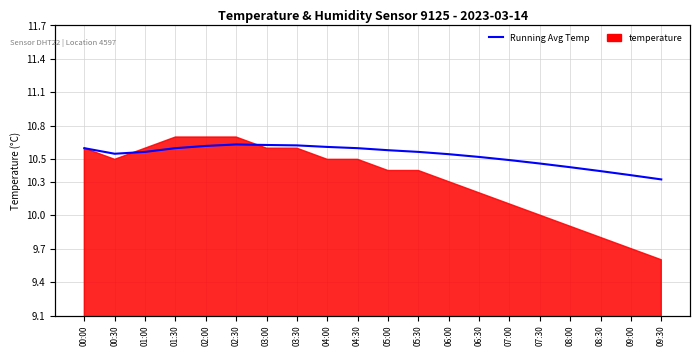

Is it true that the value at 05:30 is 10.6?

True